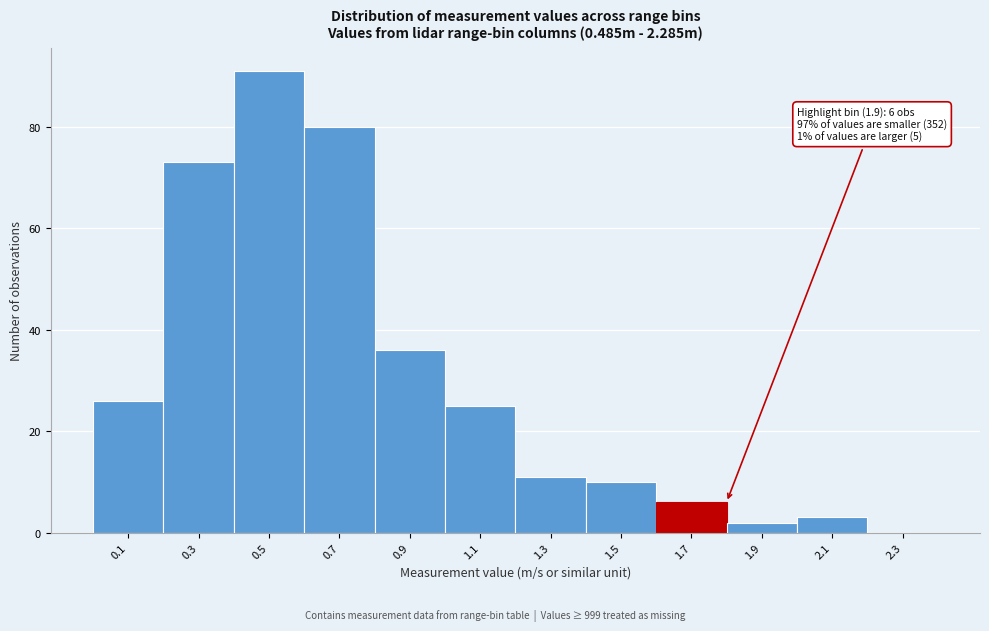

Reading left to right, list all the values displayed in this chart.

0.1=26	0.3=73	0.5=91	0.7=80	0.9=36	1.1=25	1.3=11	1.5=10	1.7=6	1.9=2	2.1=3	2.3=0